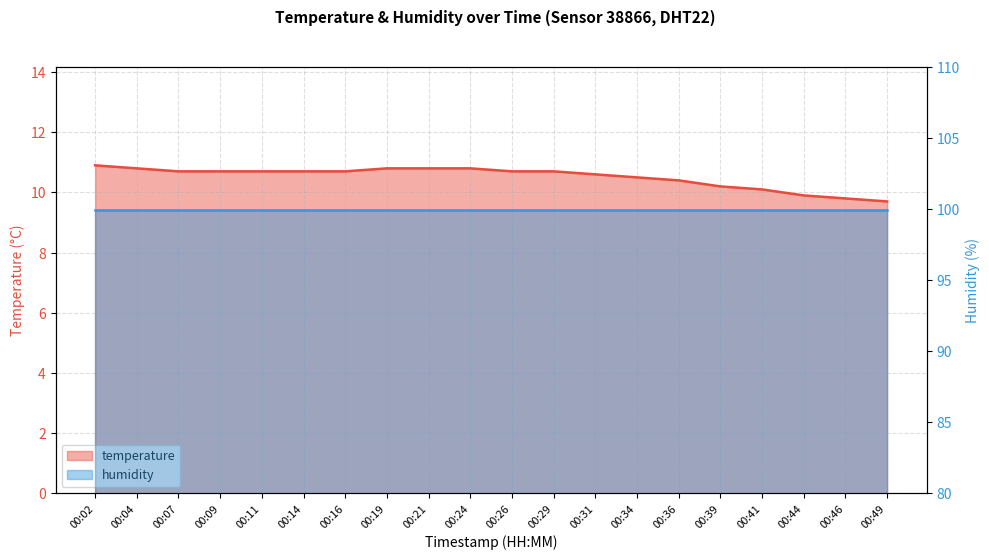

What is the smallest value displayed?

9.7